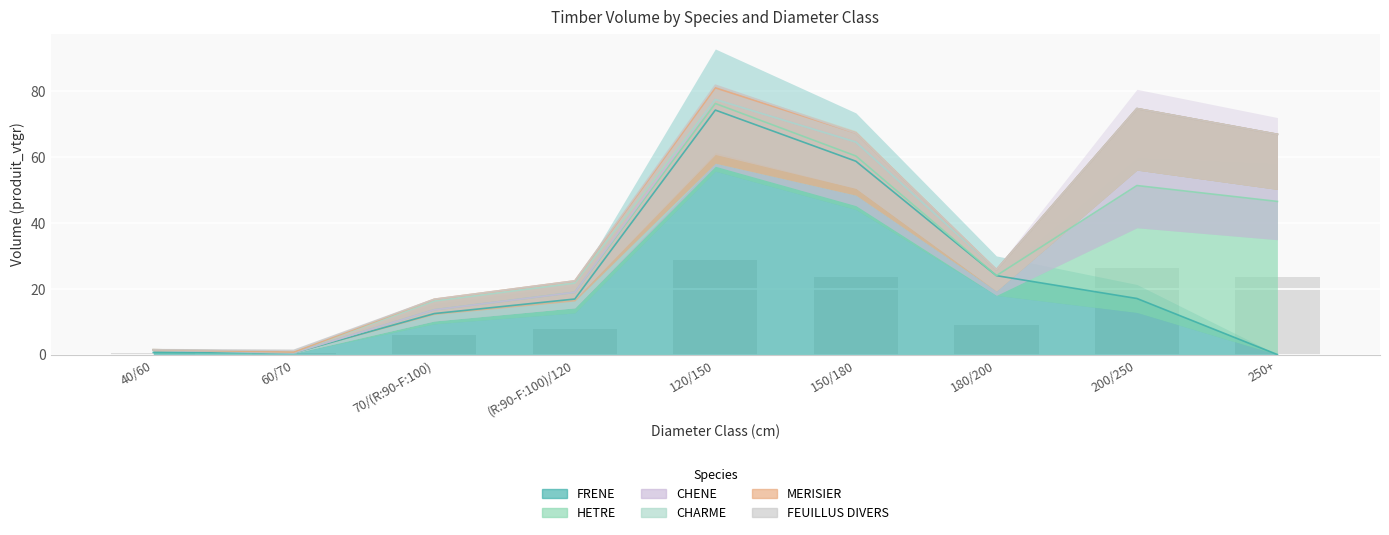

How many bars are there in each group?

6